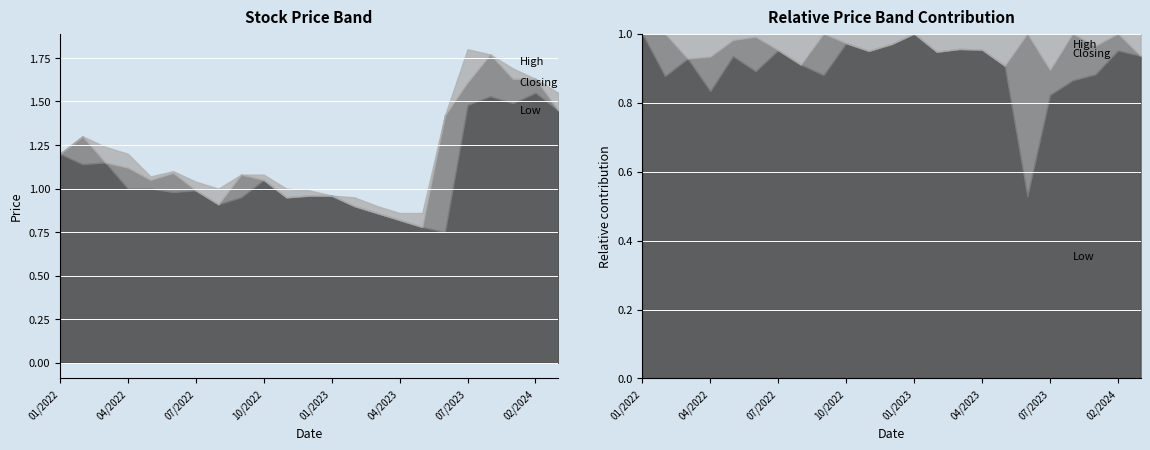

True or false: High and Closing cross at least once.

False